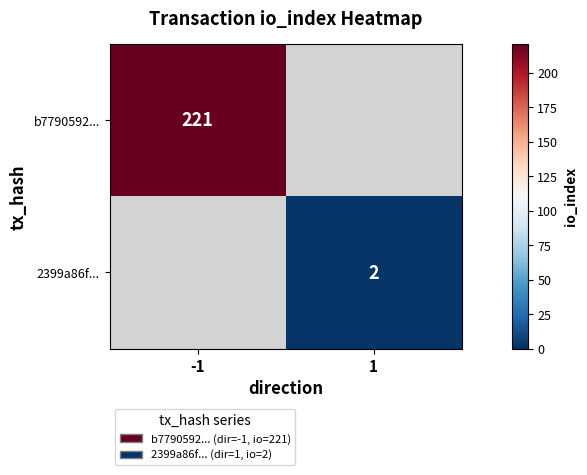

Is it true that 2399a86f... equals 2 at 1?

True